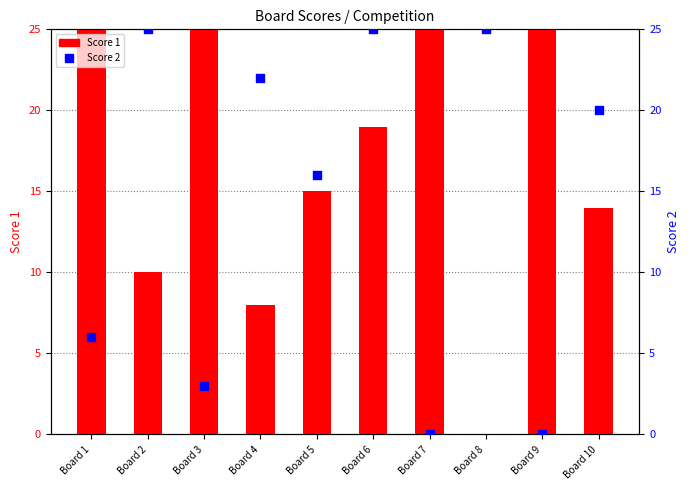

Is the value of Score 1 at Board 3 greater than the value of Score 2 at Board 3?

Yes